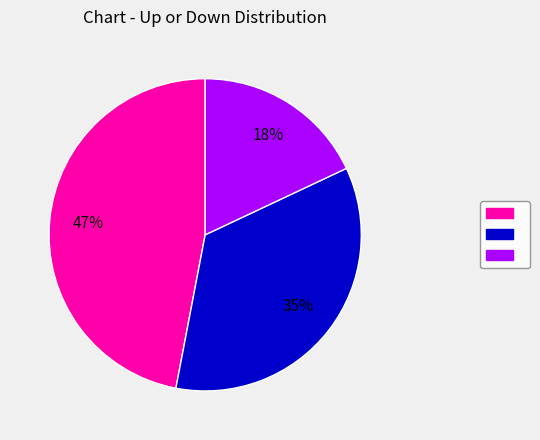

Is there any slice that represents more than half of the pie?

No